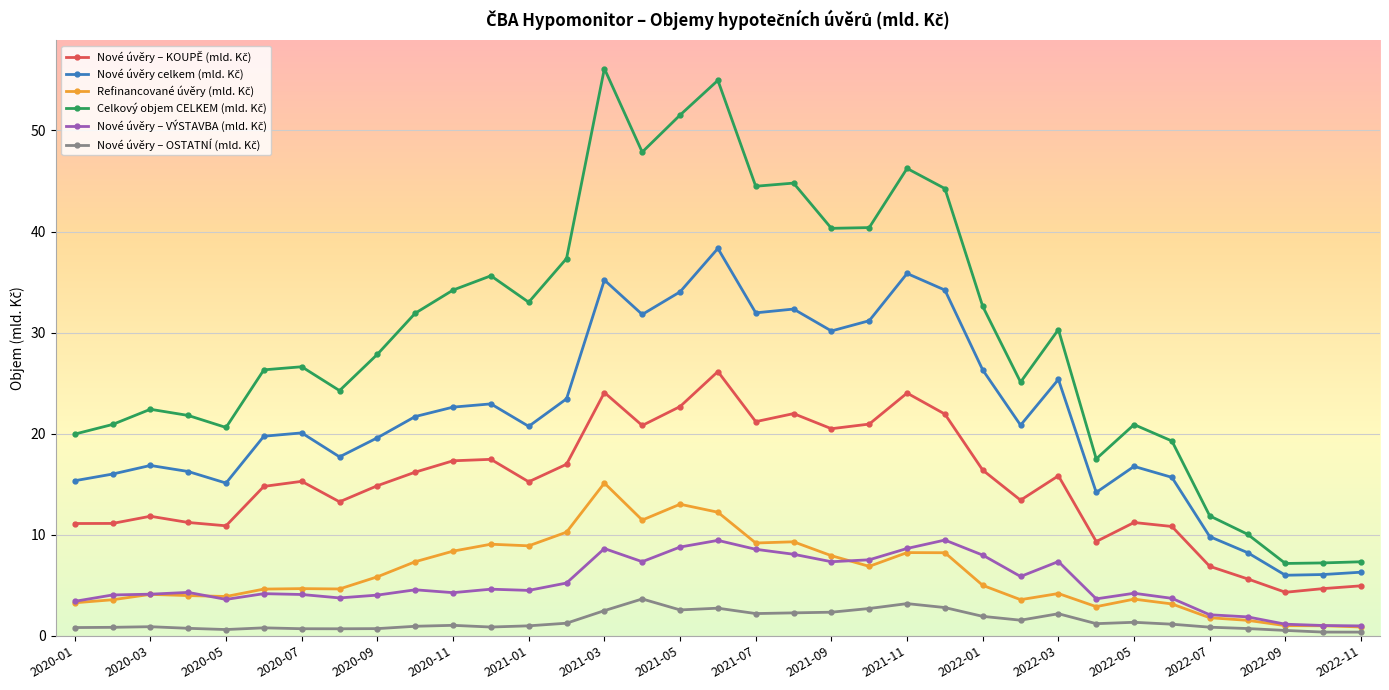

What is the maximum value shown in the chart?

56.1